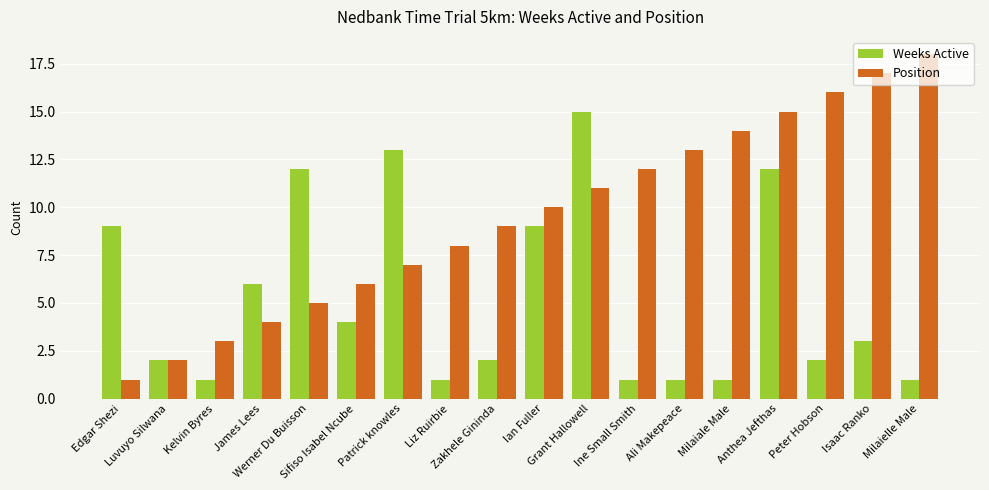

Are the bars grouped side by side (vs. stacked)?

Yes